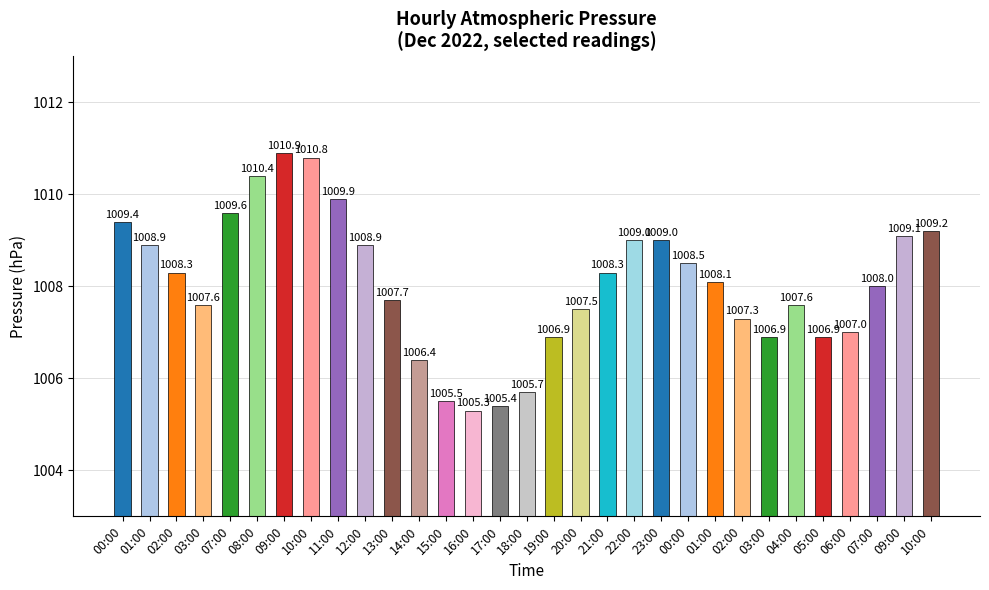

Reading left to right, what are all the values shown in this chart?

1009.4	1008.9	1008.3	1007.6	1009.6	1010.4	1010.9	1010.8	1009.9	1008.9	1007.7	1006.4	1005.5	1005.3	1005.4	1005.7	1006.9	1007.5	1008.3	1009.0	1009.0	1008.5	1008.1	1007.3	1006.9	1007.6	1006.9	1007.0	1008.0	1009.1	1009.2